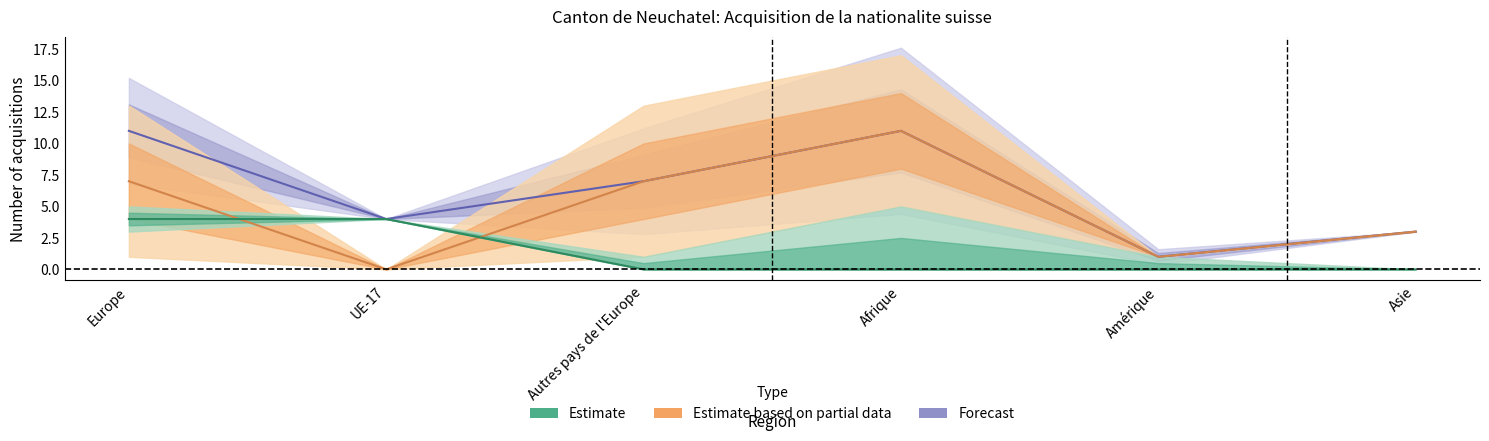

What is the difference between the Estimate values at Europe and Autres pays de l'Europe?

4